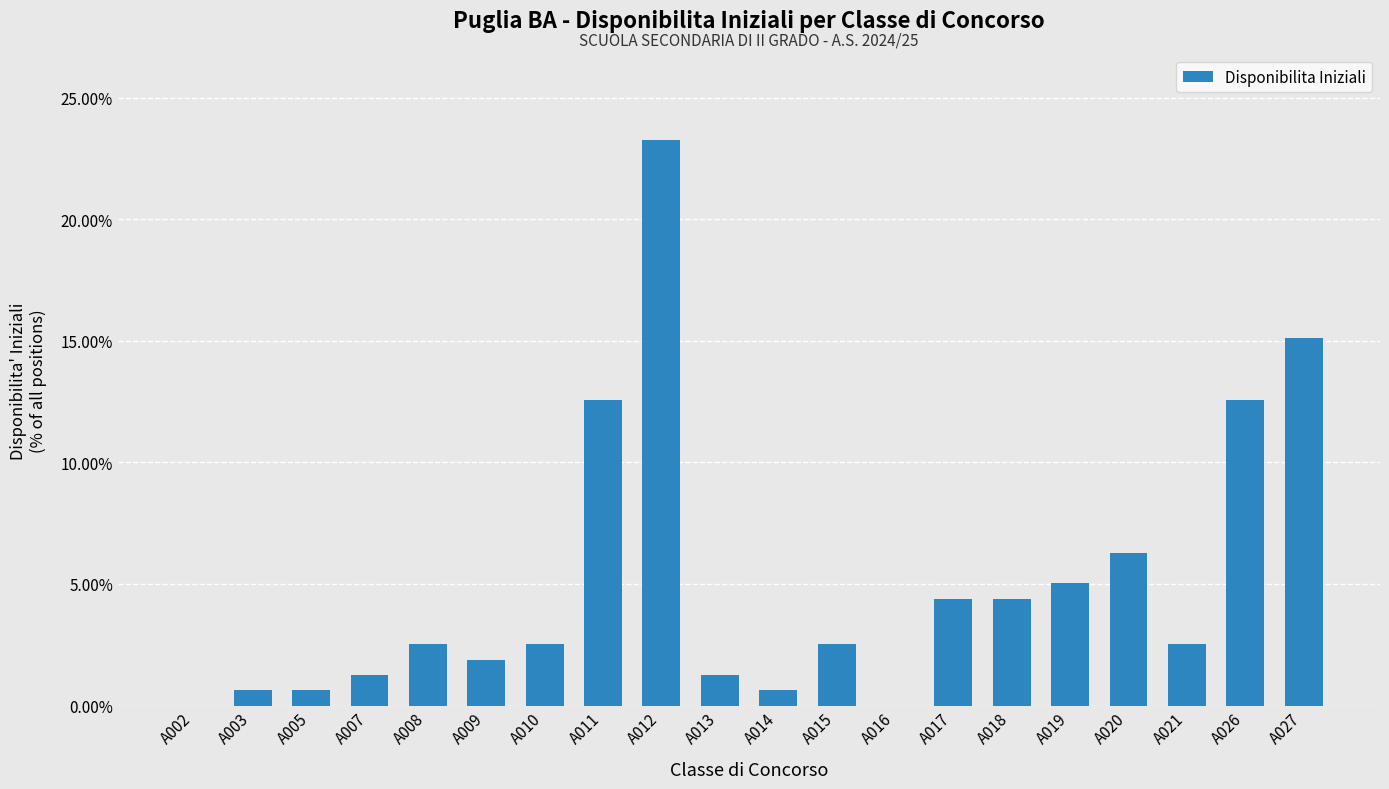

Reading left to right, extract all data points from this chart.

A002=0.0	A003=0.0	A005=0.0	A007=0.0	A008=0.0	A009=0.0	A010=0.0	A011=0.1	A012=0.2	A013=0.0	A014=0.0	A015=0.0	A016=0.0	A017=0.0	A018=0.0	A019=0.1	A020=0.1	A021=0.0	A026=0.1	A027=0.2